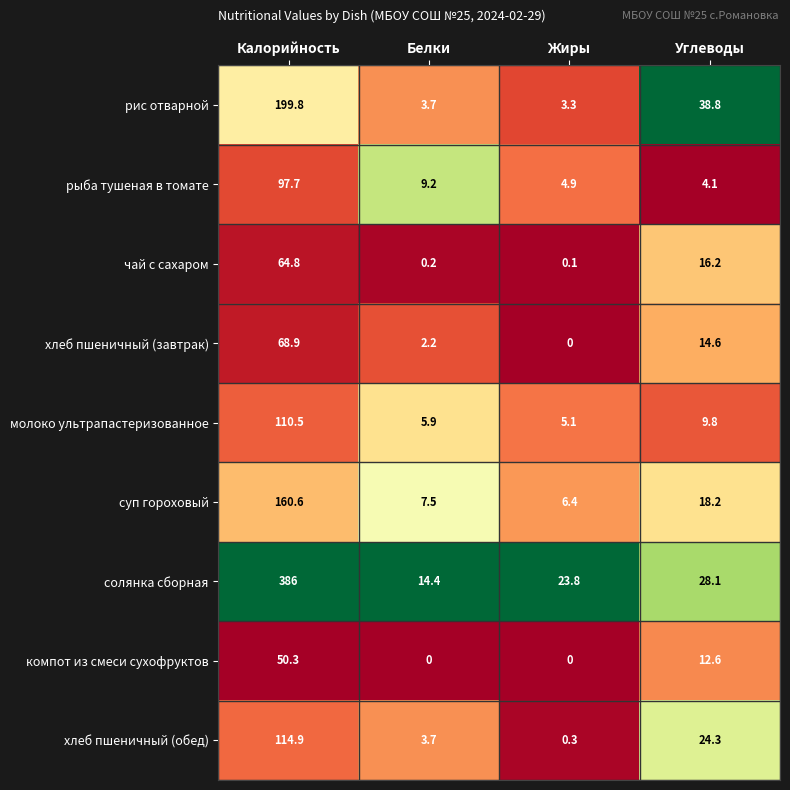

How many series are shown in this chart?

9